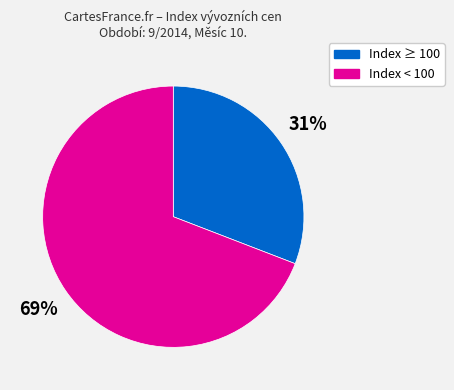

Do Index ≥ 100 and Index < 100 together represent more than half of the pie?

Yes